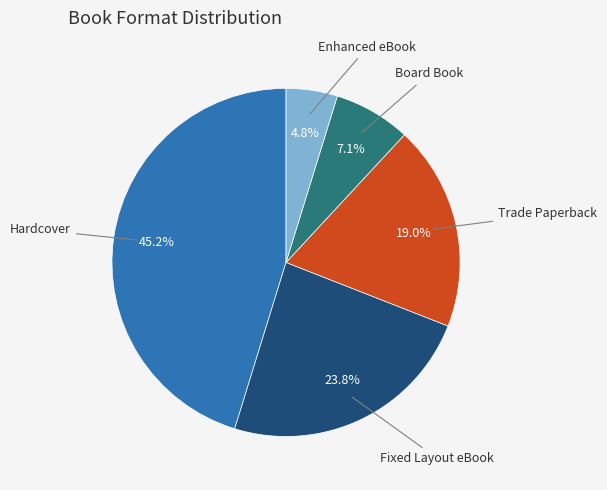

Is there a majority slice in this chart?

No